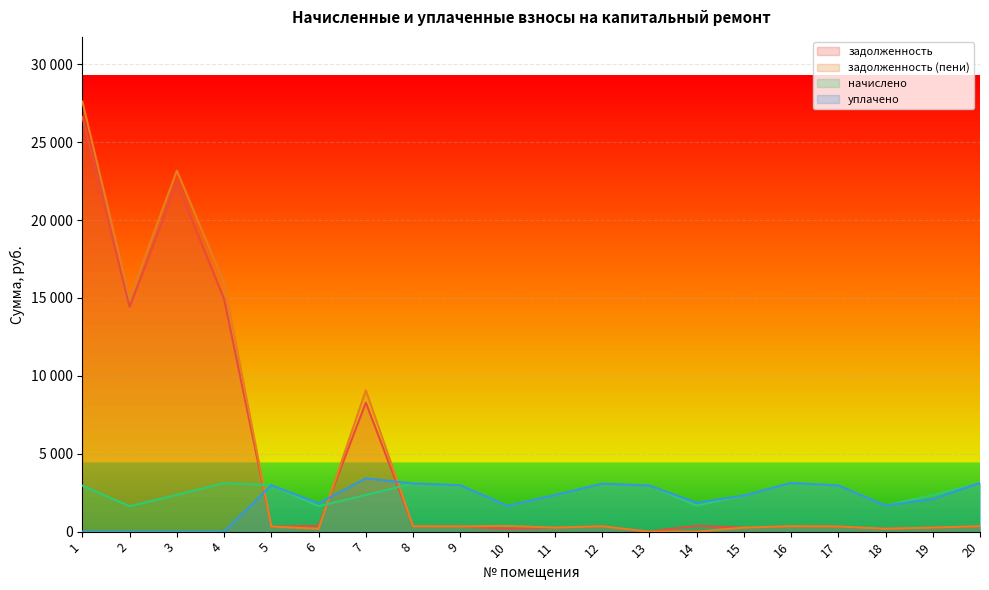

What is the total value across all series at 7?

23124.7